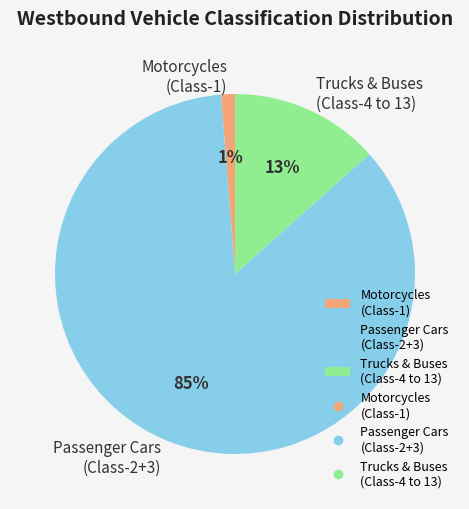

How many slices are in this pie chart?

3